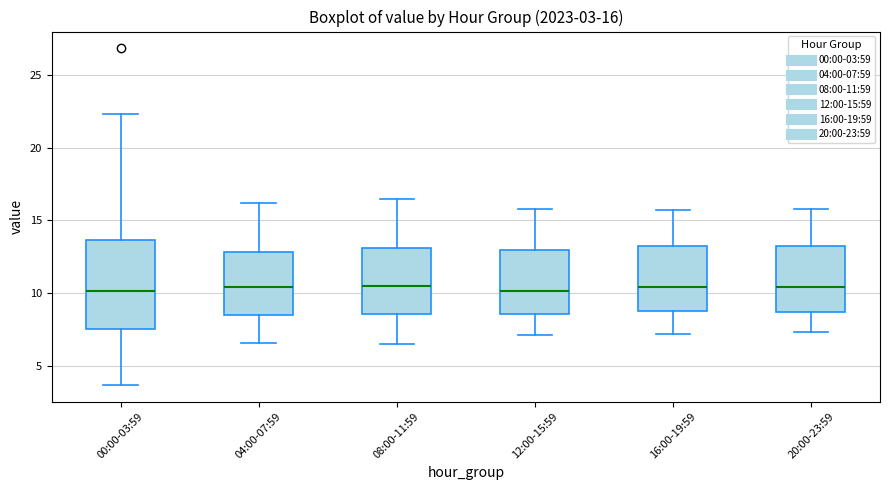

Which box is the tallest, from its lower edge to its upper edge?

00:00-03:59